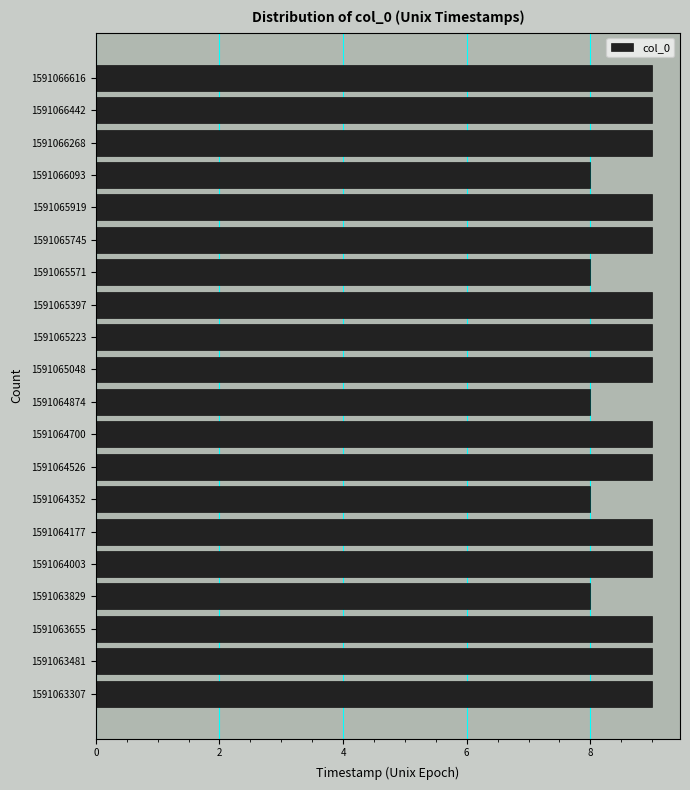

Reading bottom to top, extract all data points from this chart.

9	9	9	8	9	9	8	9	9	8	9	9	9	8	9	9	8	9	9	9